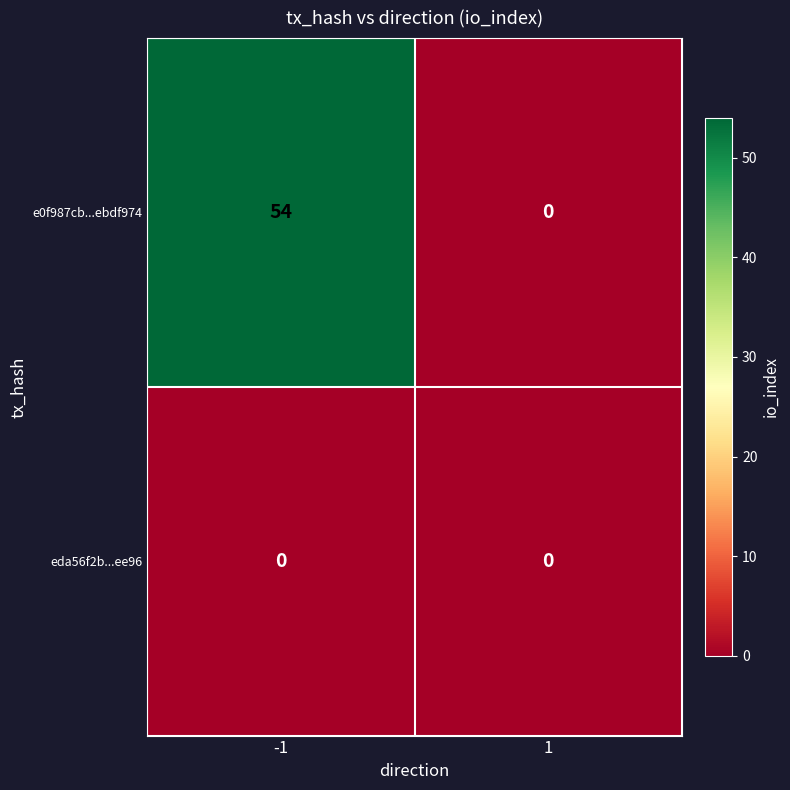

Which series changed the most between -1 and 1?

e0f987cb...ebdf974